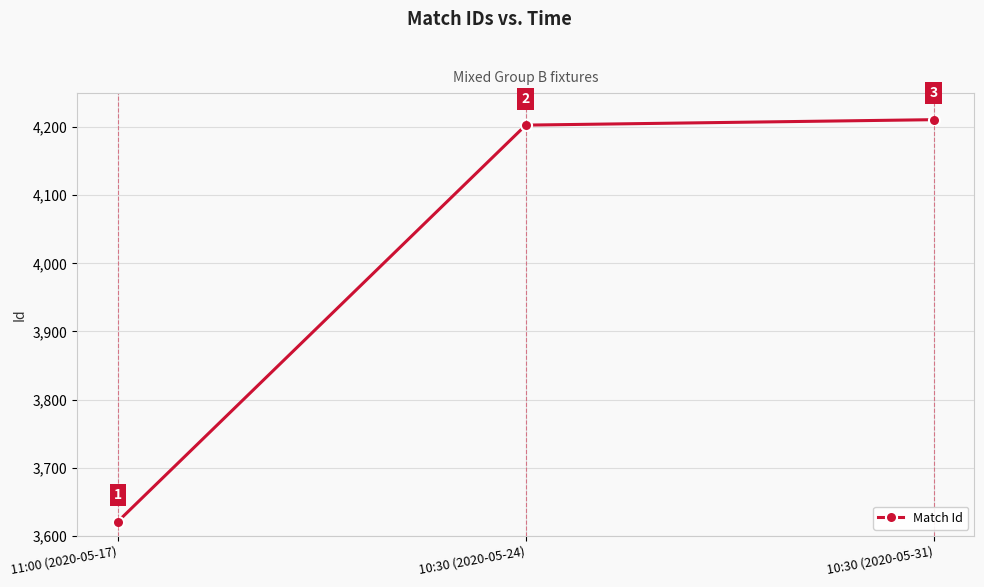

What is the change in value from 10:30 (2020-05-24) to 10:30 (2020-05-31)?

+8